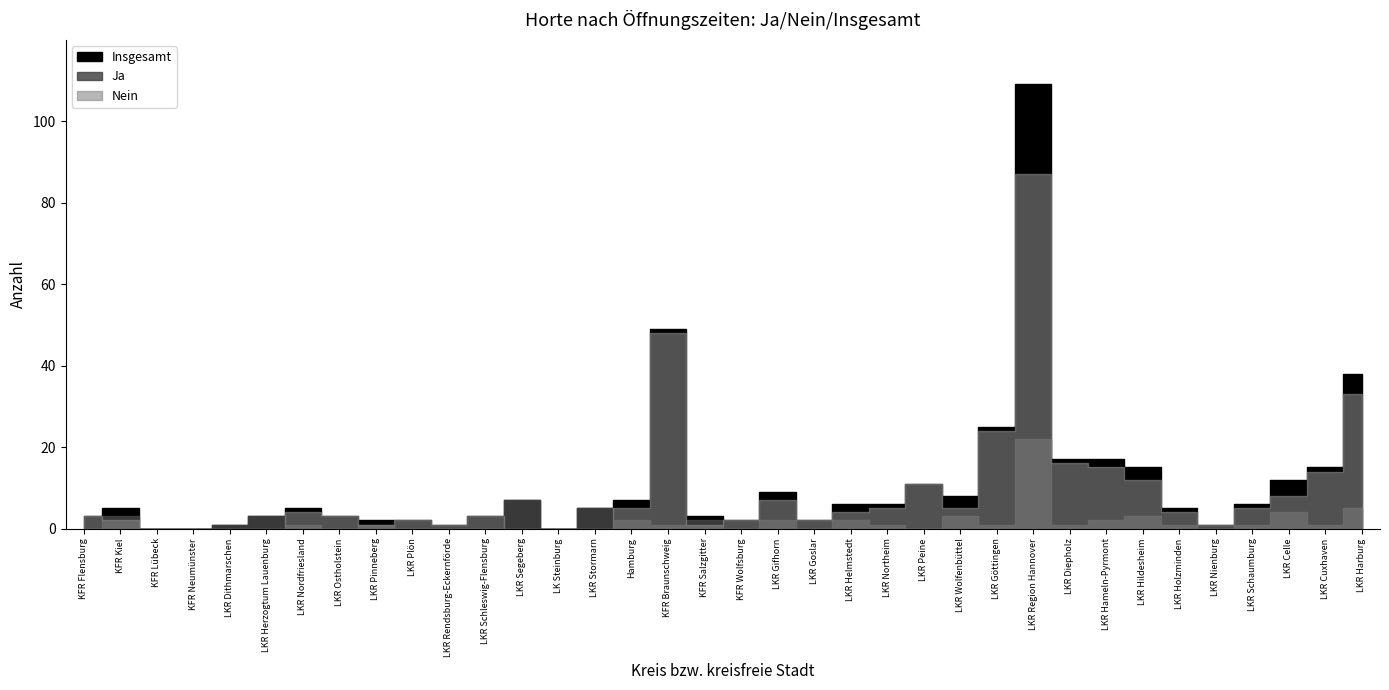

What is the value of the Insgesamt point at the 6th from the left?

3